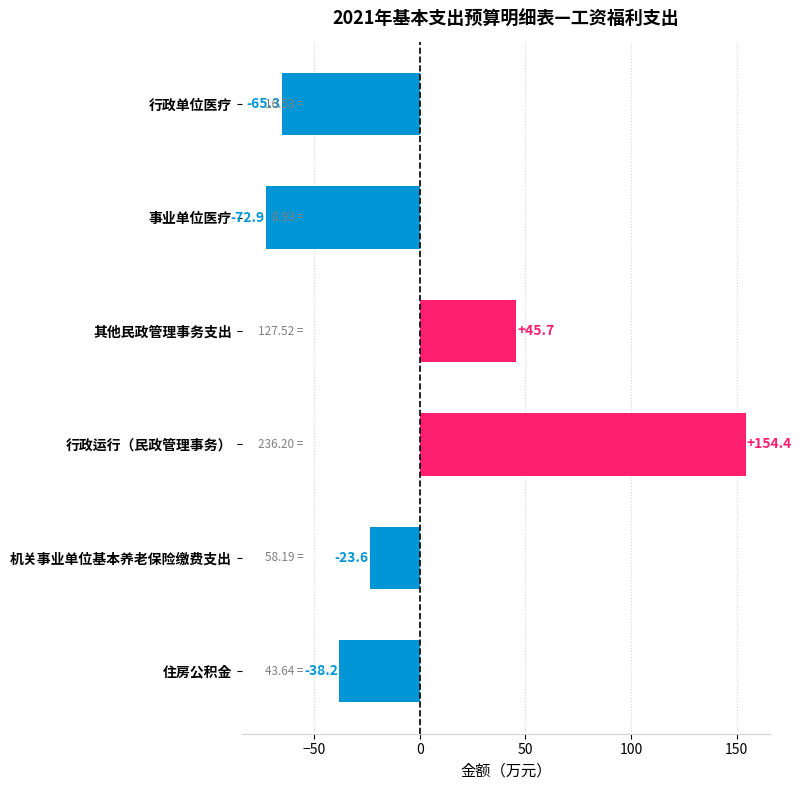

List the labels in order of value, largest first.

行政运行（民政管理事务）, 其他民政管理事务支出, 机关事业单位基本养老保险缴费支出, 住房公积金, 行政单位医疗, 事业单位医疗